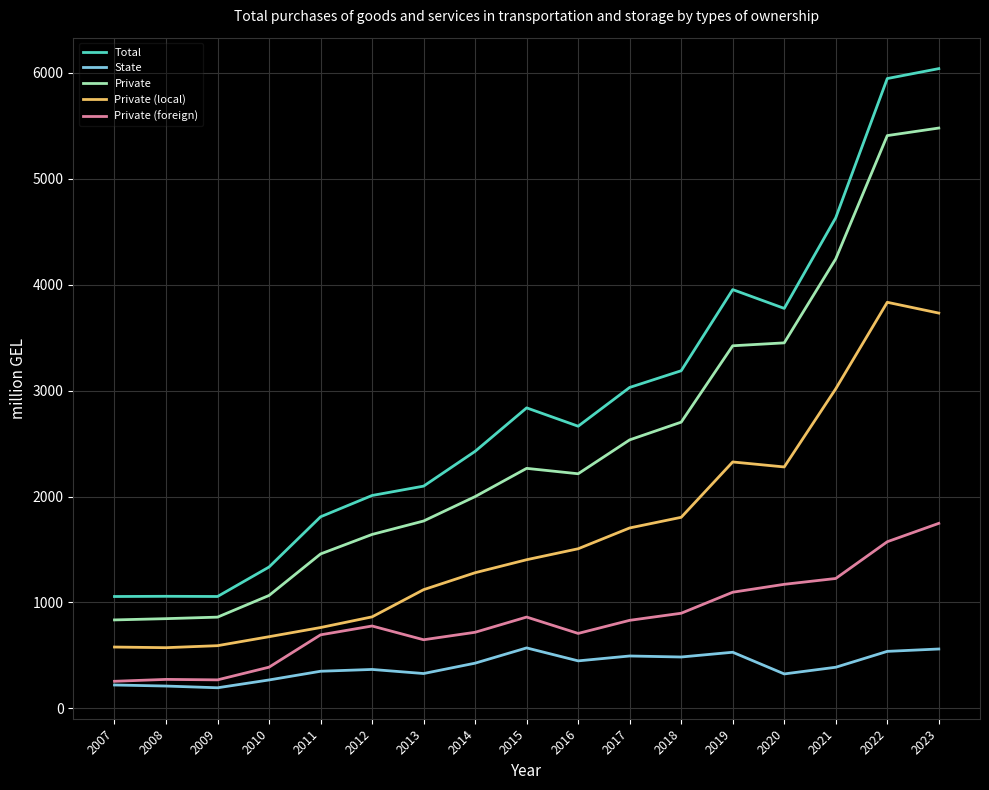

List the series in order of their peak value, highest first.

Total, Private, Private (local), Private (foreign), State